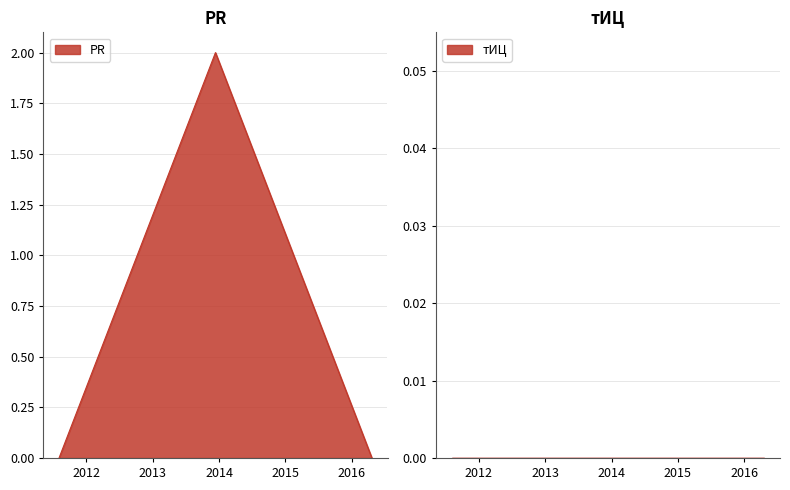

How many values are between 0 and 2?

3